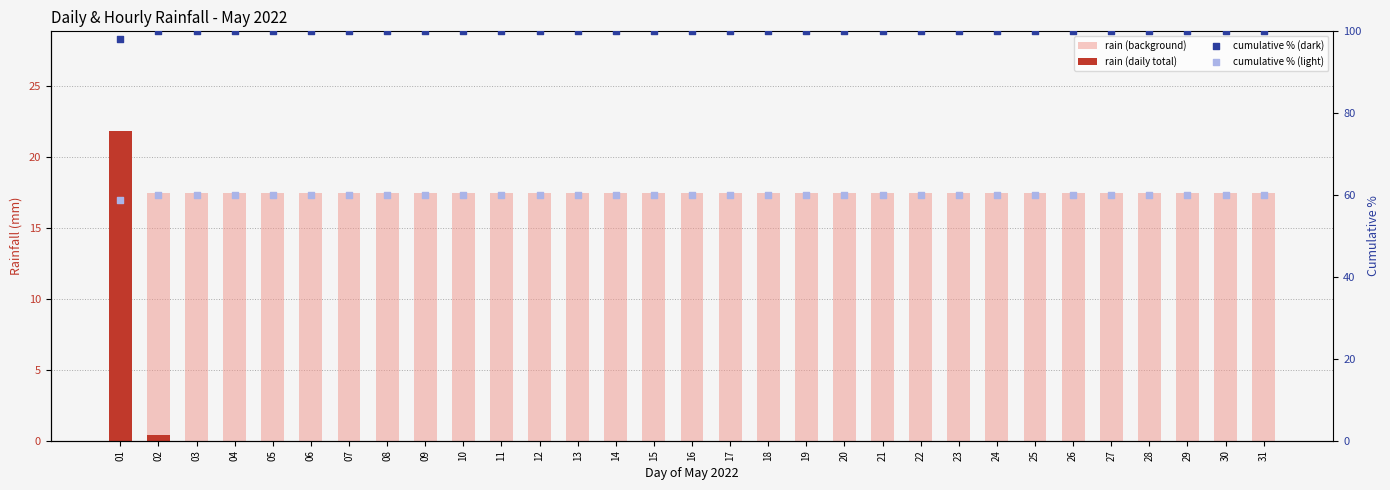

Which series has the largest Y range (max minus min)?

rain (daily total)